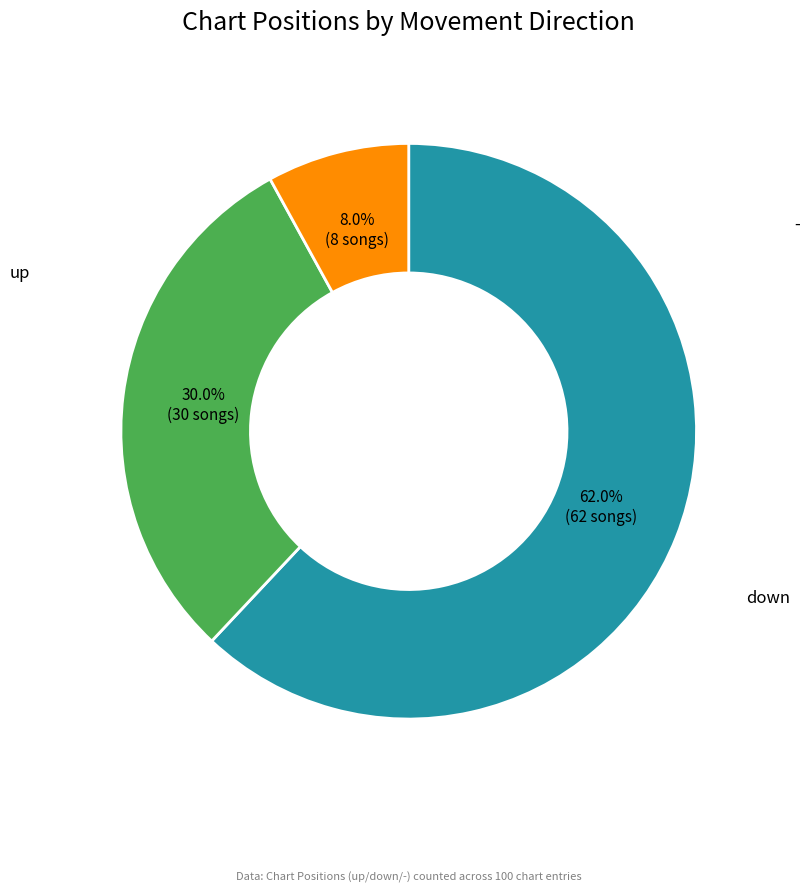

To the nearest percent, what percentage of the pie is -?

8%